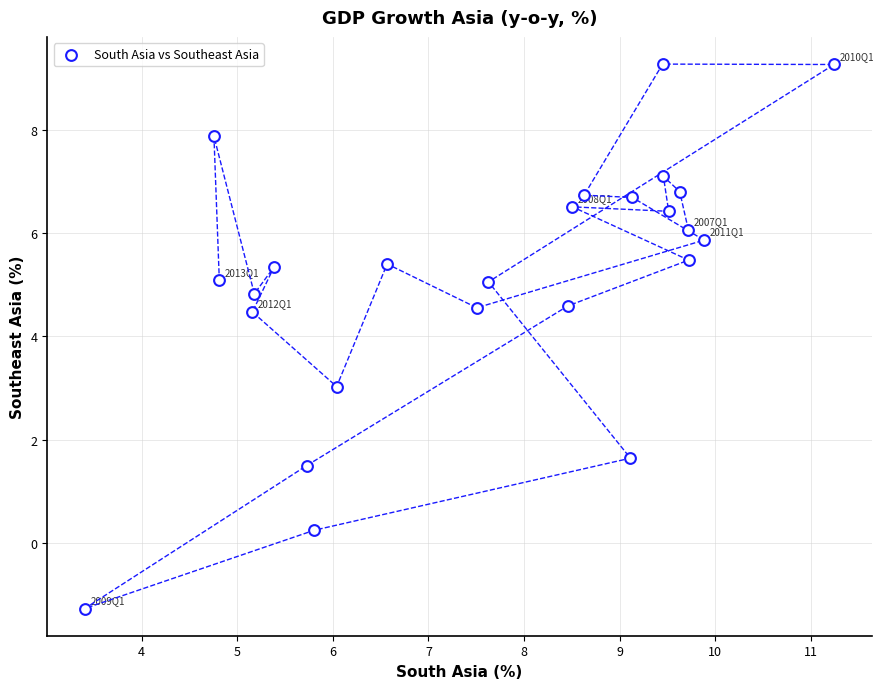

What is the range of Y values (max minus min)?

10.5